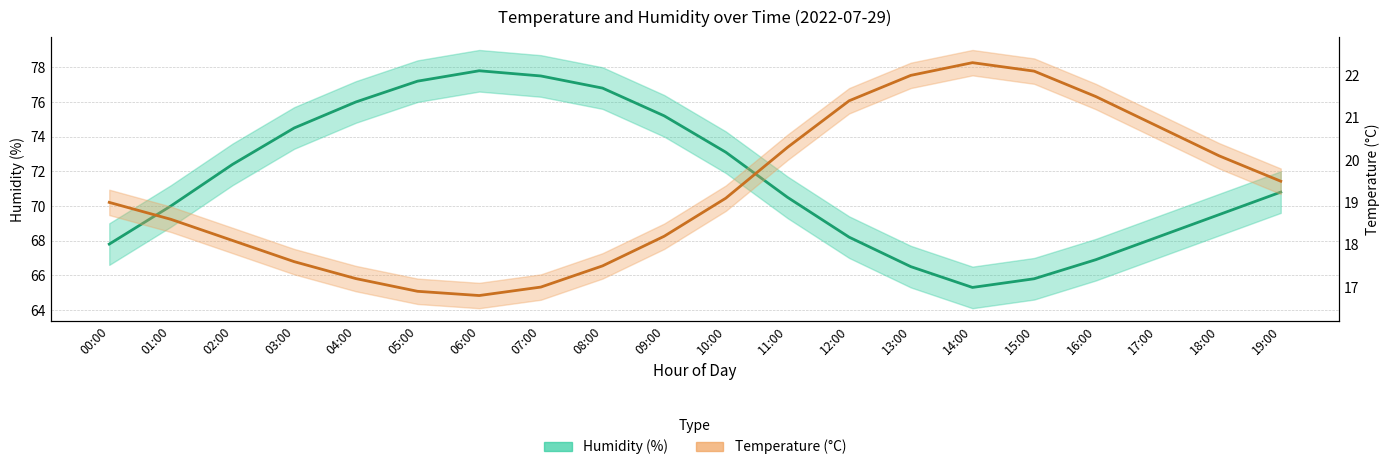

Rank the series by their maximum value, from lowest to highest.

Temperature (°C), Humidity (%)